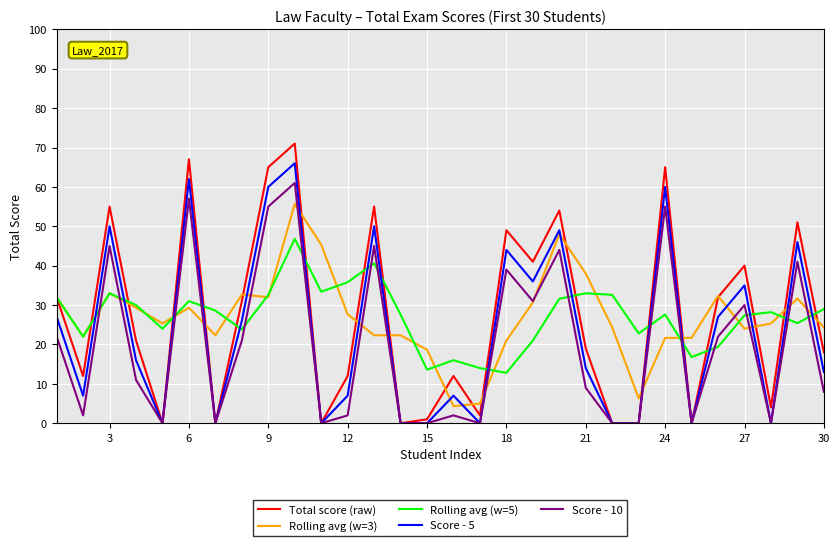

Which series has the widest spread of values?

Total score (raw)